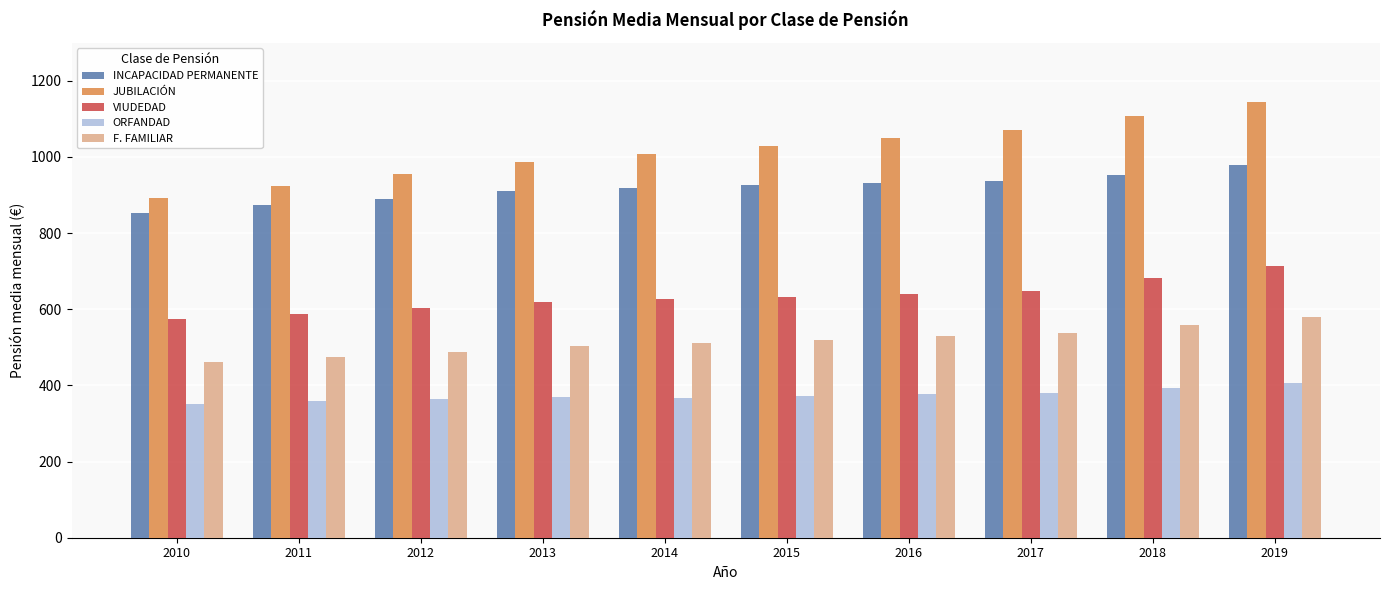

Is the value of F. FAMILIAR at 2011 greater than the value of VIUDEDAD at 2019?

No